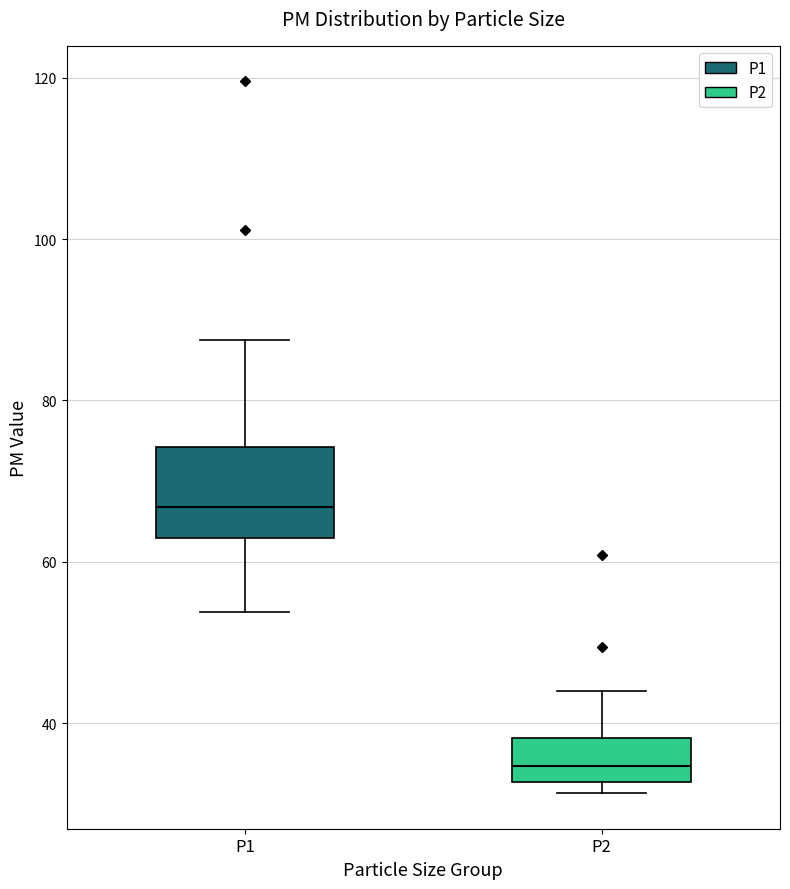

Which box's median line is the highest?

P1